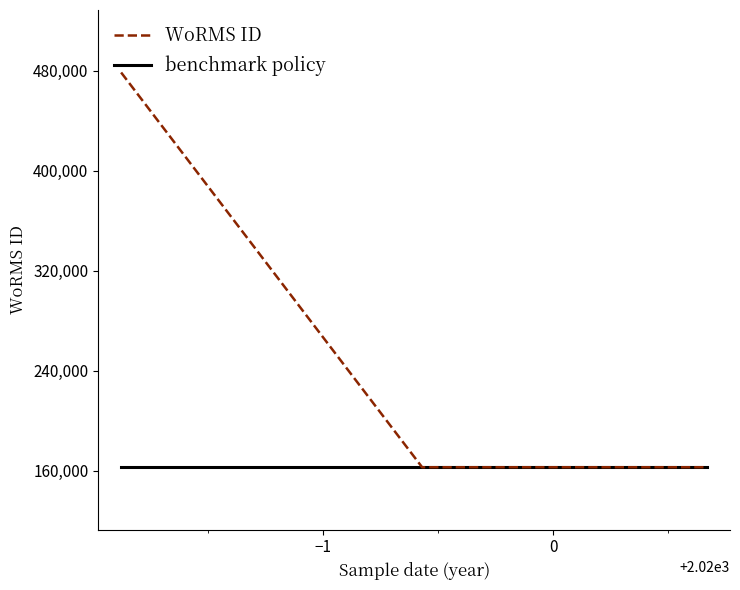

What is the value of the 6th point from the left?

162728